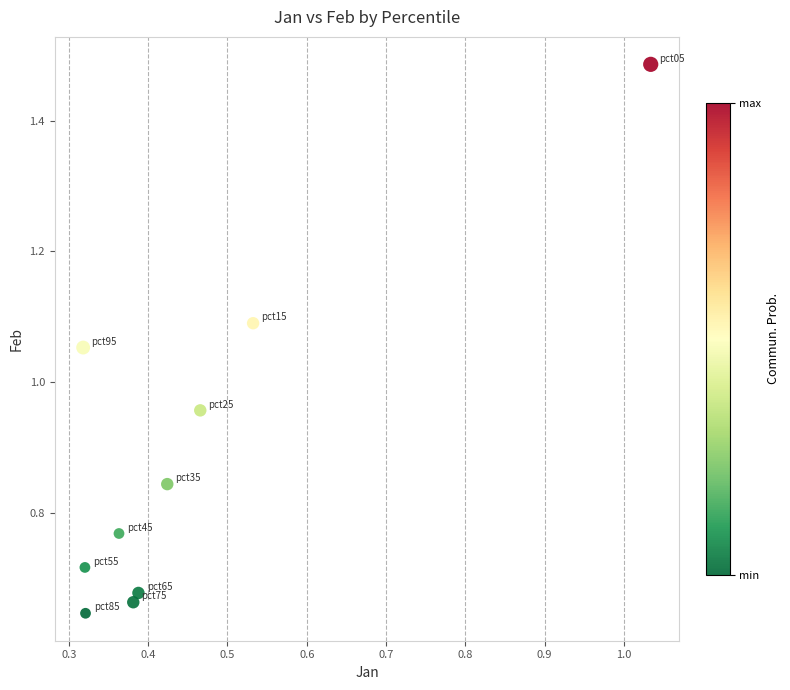

What is the average Y value?

0.9